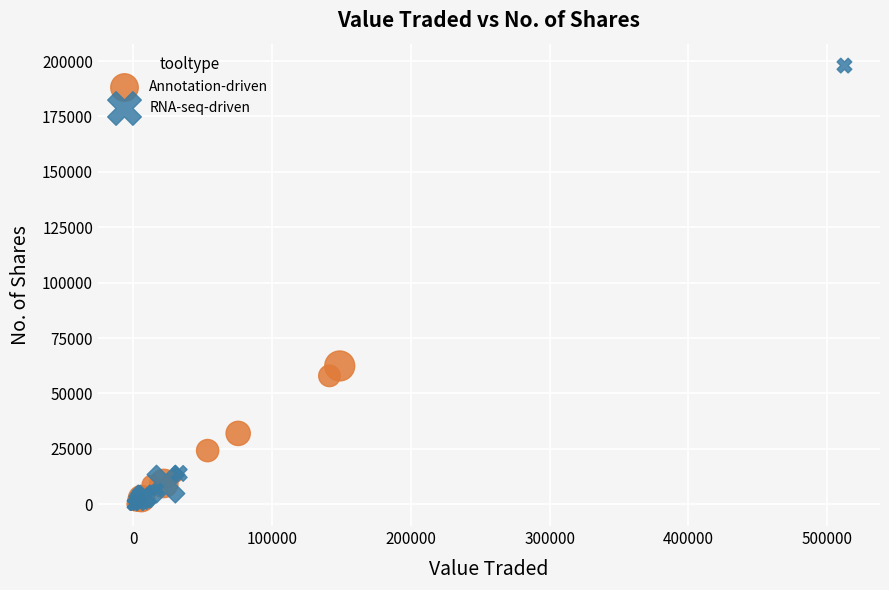

Which series contains the highest Y value?

RNA-seq-driven